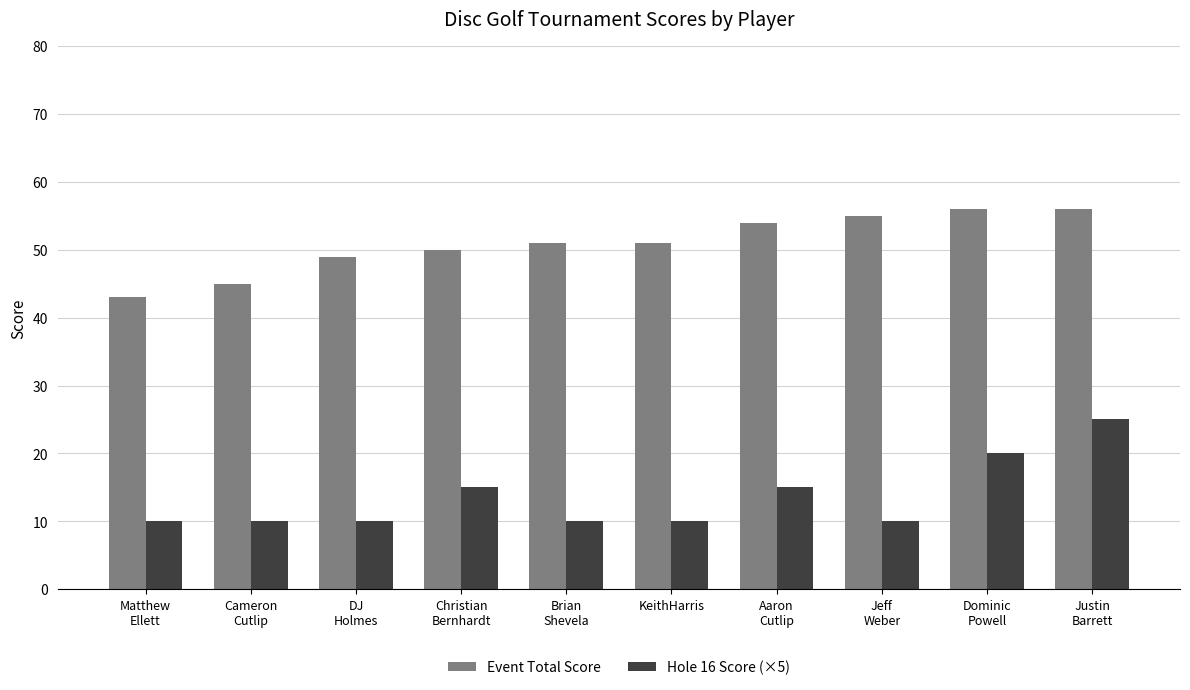

Which series has the widest spread of values?

Hole 16 Score (×5)